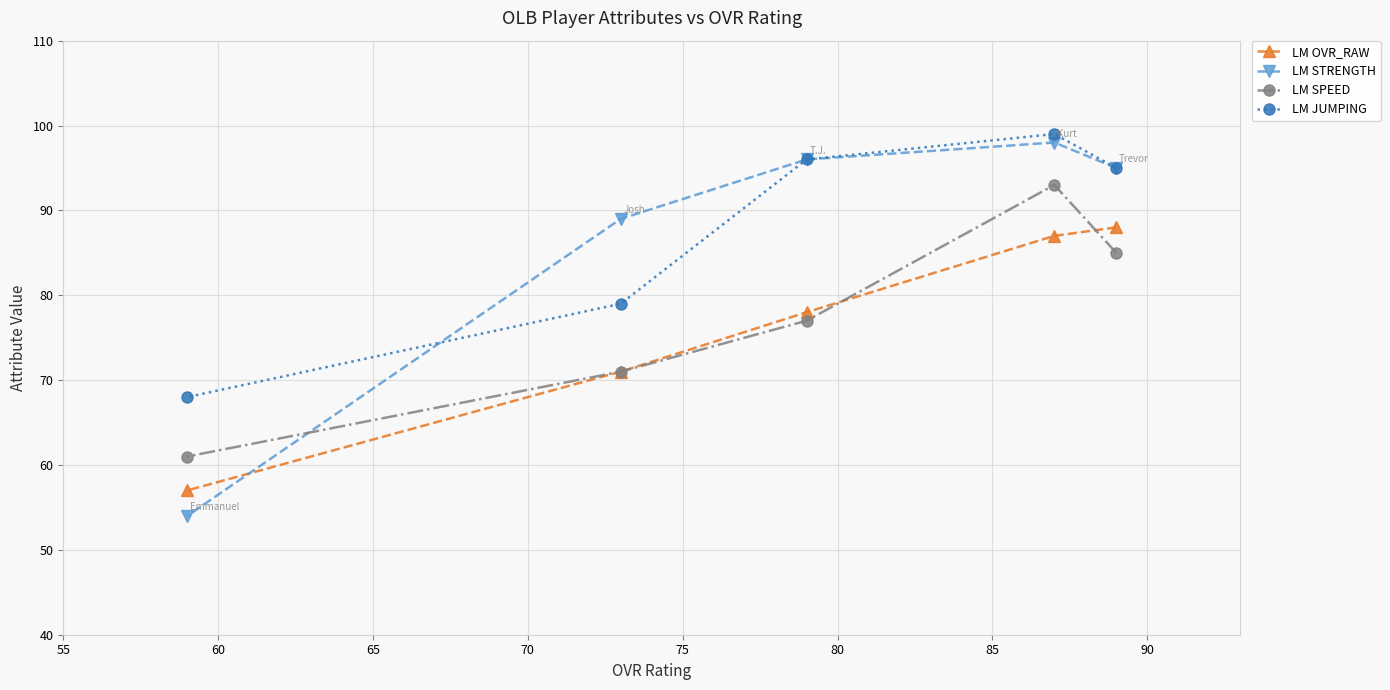

What is the minimum value for LM SPEED?

61